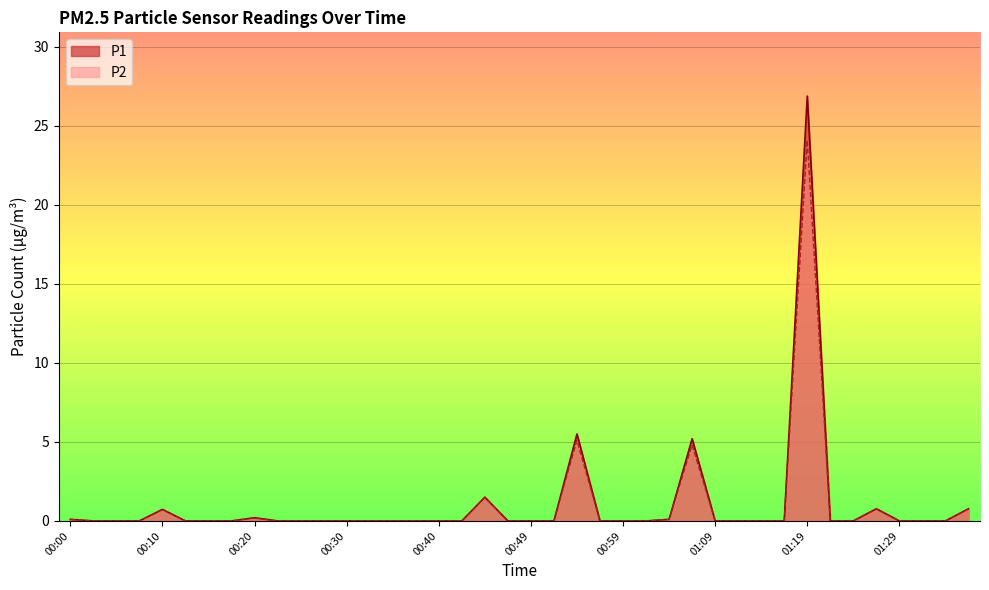

Which series has the widest spread of values?

P1